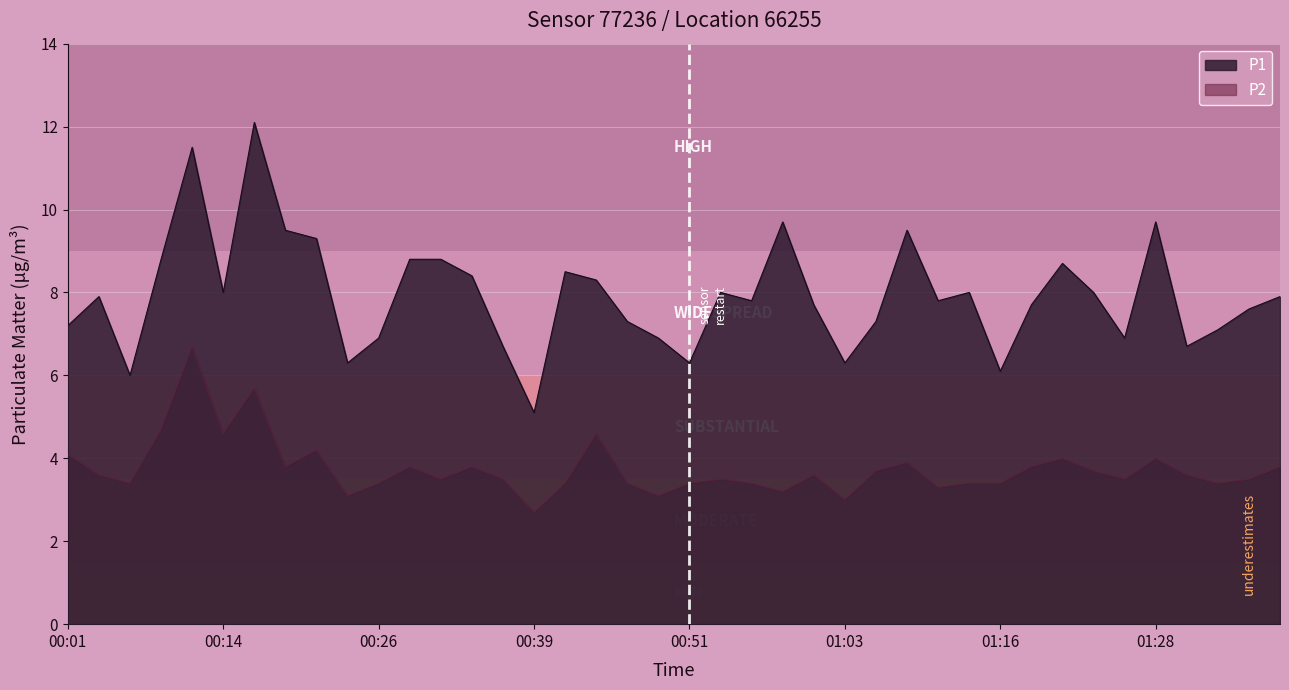

Does the chart display data point markers on the line(s)?

No